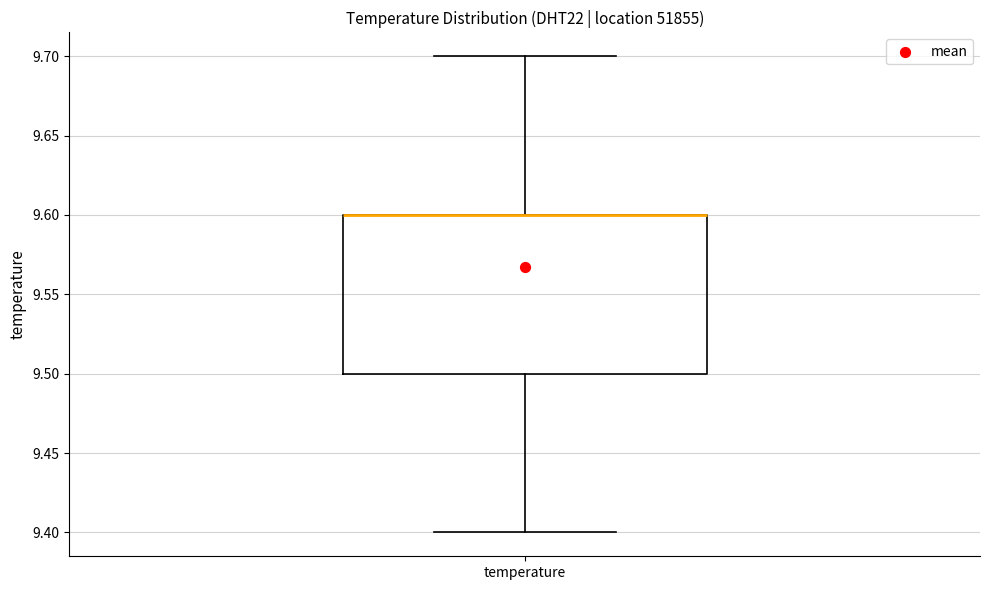

Read this box plot against the y-axis: the position of the median line, the range covered by the box, and the ends of both whiskers. The values are not printed on the chart, so give them approximately, as read against the axis.

median 9.6 (drawn on the box's upper edge), box 9.5 to 9.6, whiskers 9.4 to 9.7